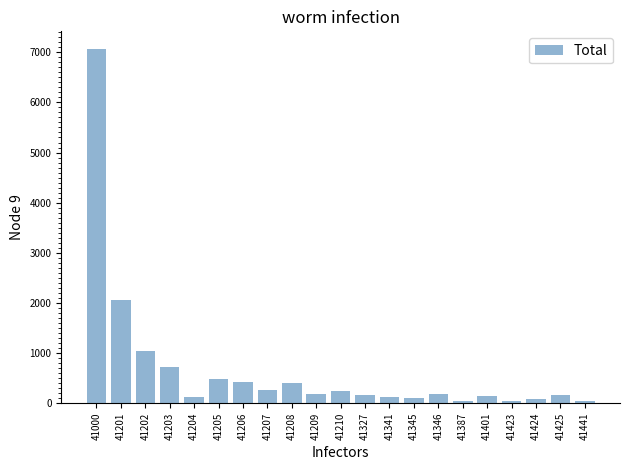

Where is the data nearest to the value 3554?

41201